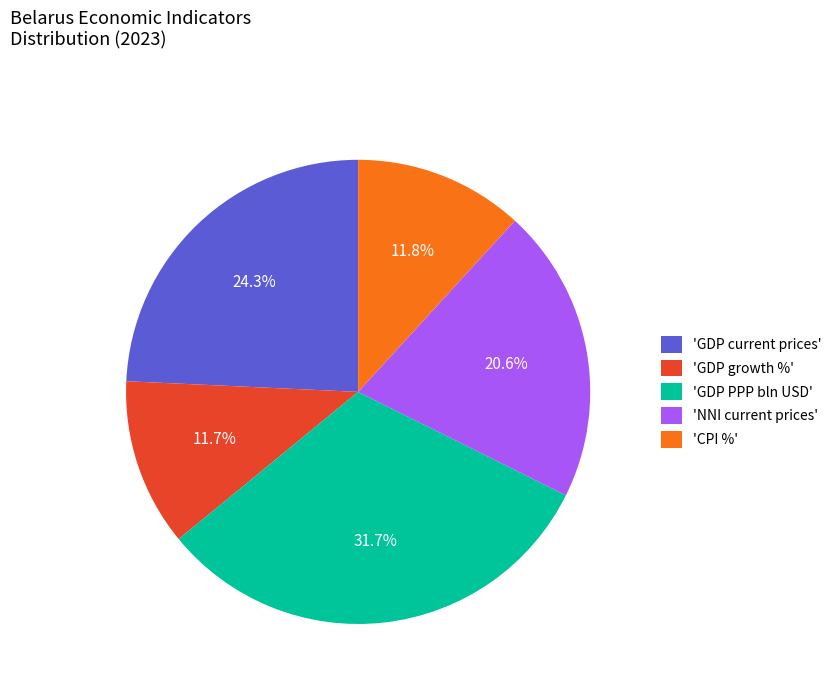

To the nearest percent, what is the difference between the largest and smallest slice percentages?

20%